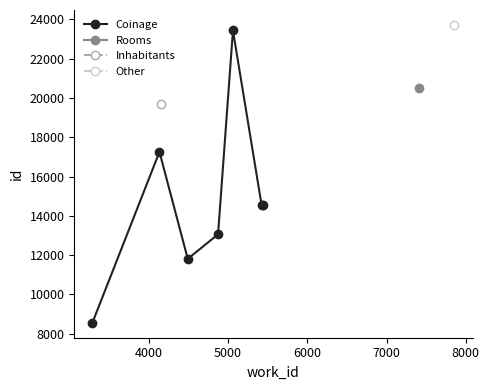

True or false: Coinage has more than 2 points higher than both neighbors.

False